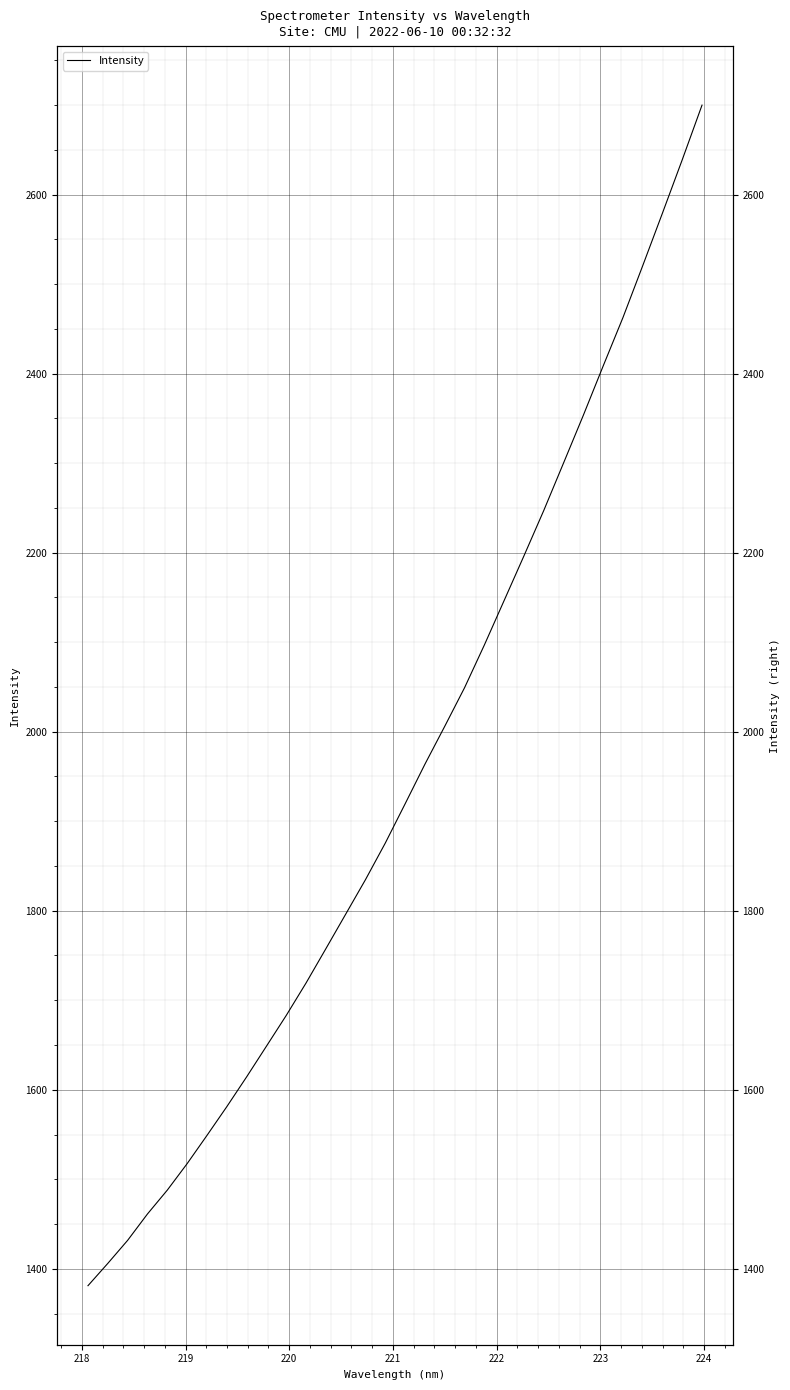

How many values are below 1919?

16